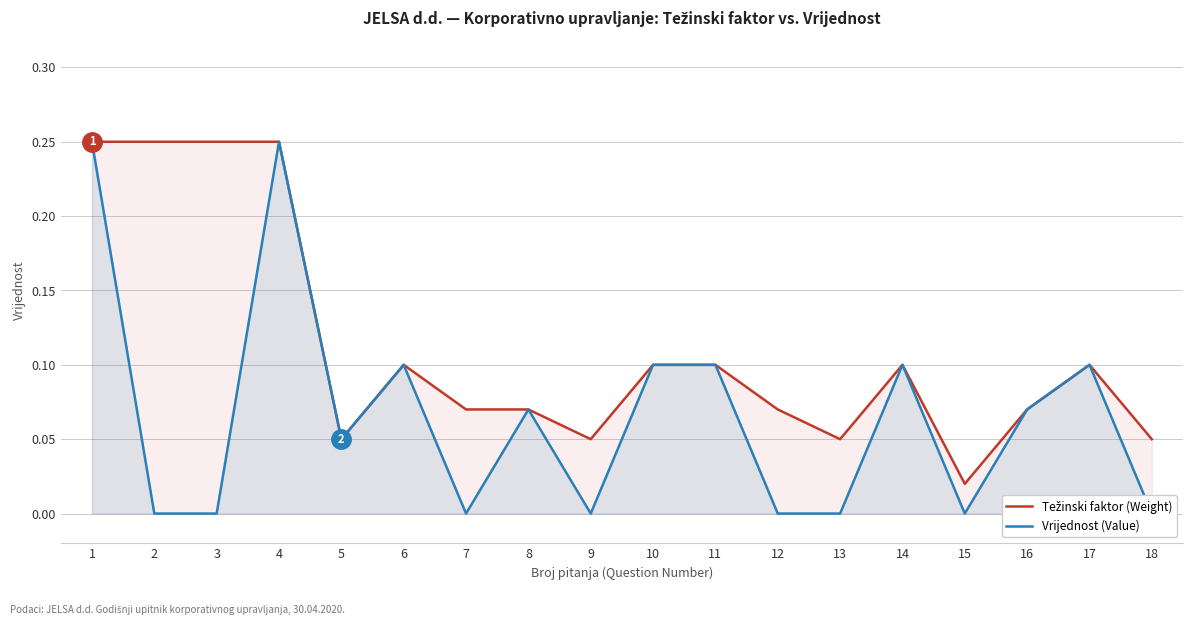

What is the difference between the Vrijednost (Value) values at 5 and 14?

0.1